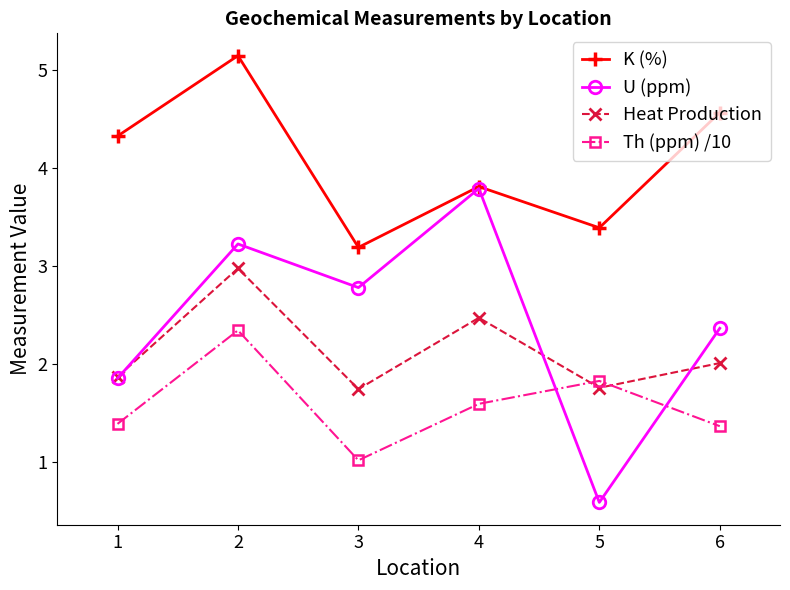

Rank the series by their maximum value, from lowest to highest.

Th (ppm) /10, Heat Production, U (ppm), K (%)